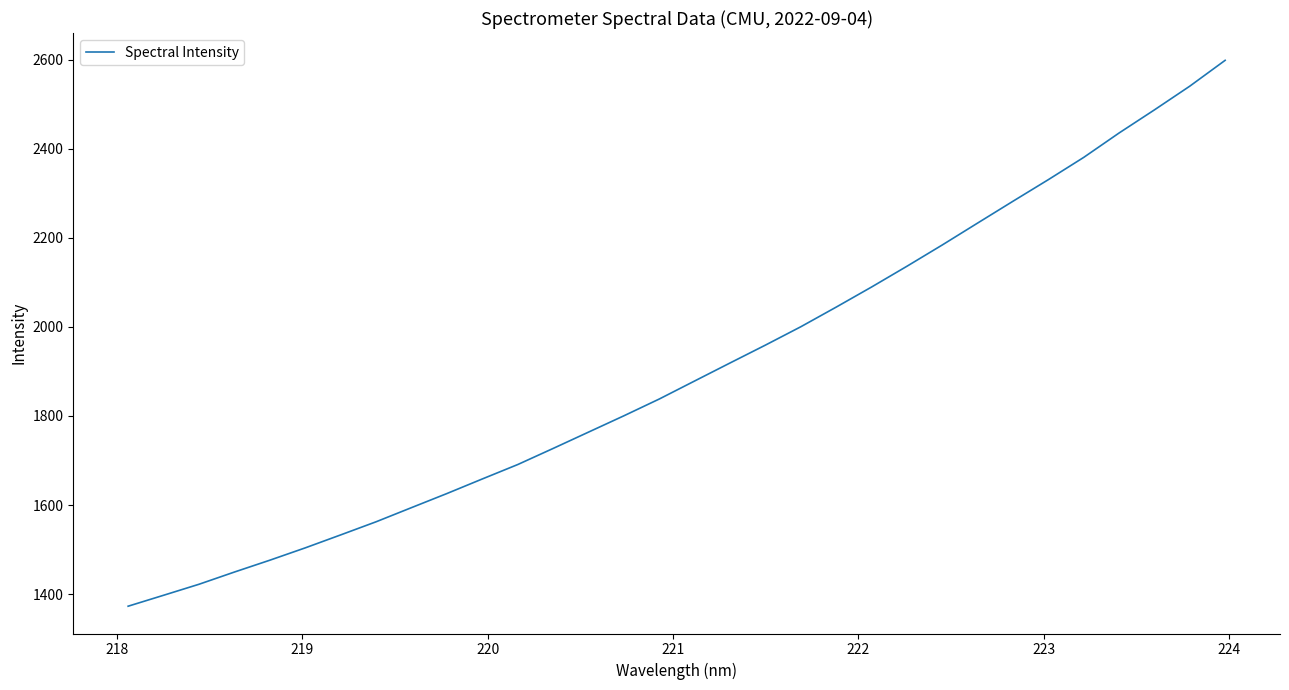

What is the maximum value shown in the chart?

2598.4